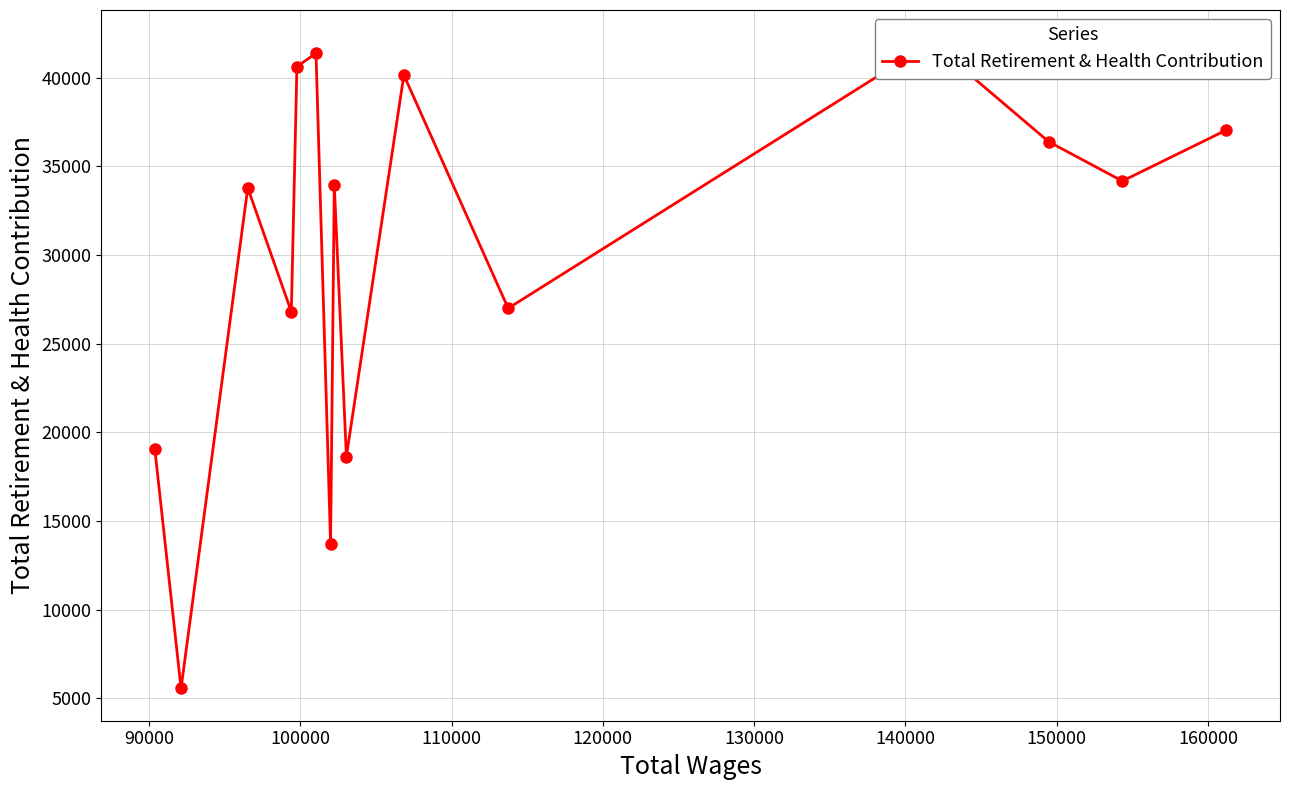

How many lines are shown in the chart?

1